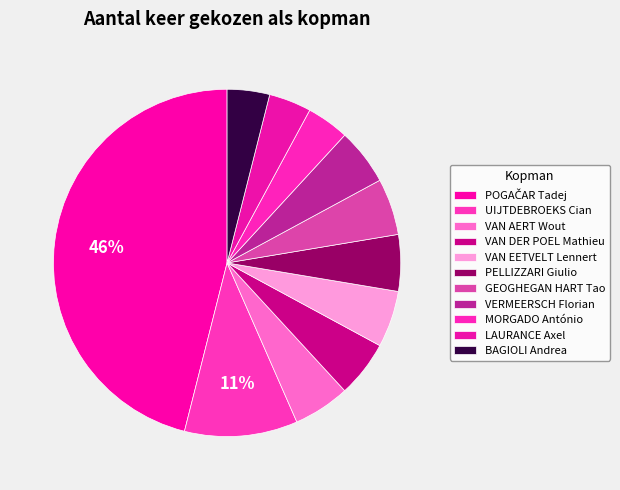

Which slice is the smallest?

MORGADO António